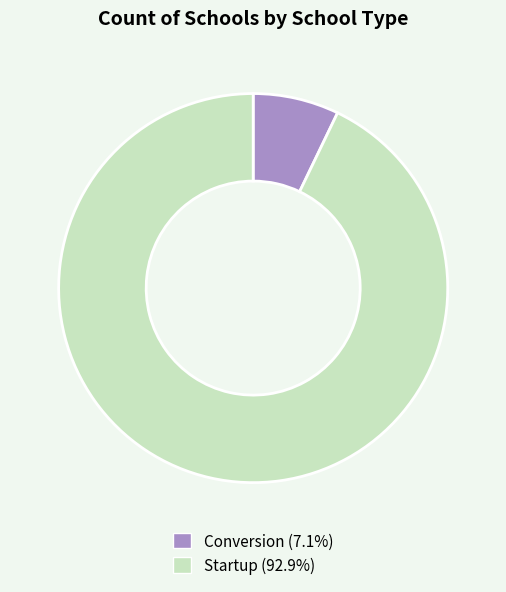

Which category has the smallest portion of the pie?

Conversion